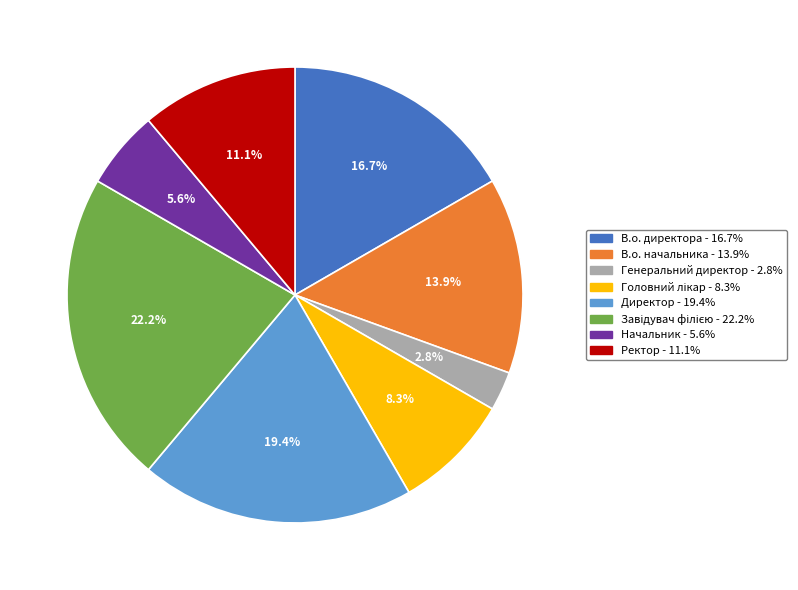

To the nearest percent, what is the difference between the В.о. начальника and Ректор slice percentages?

3%